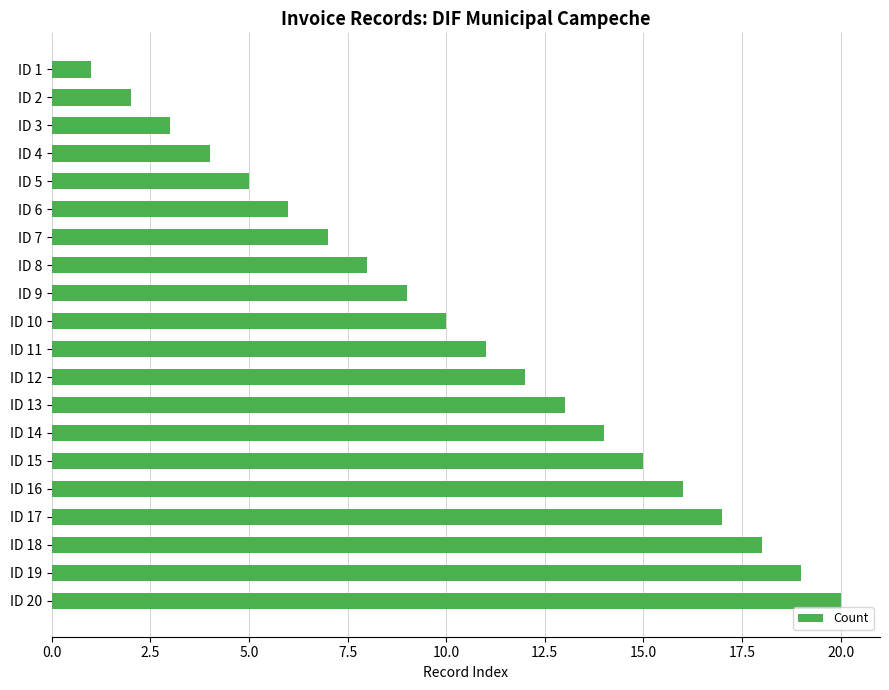

What is the greatest value displayed?

20